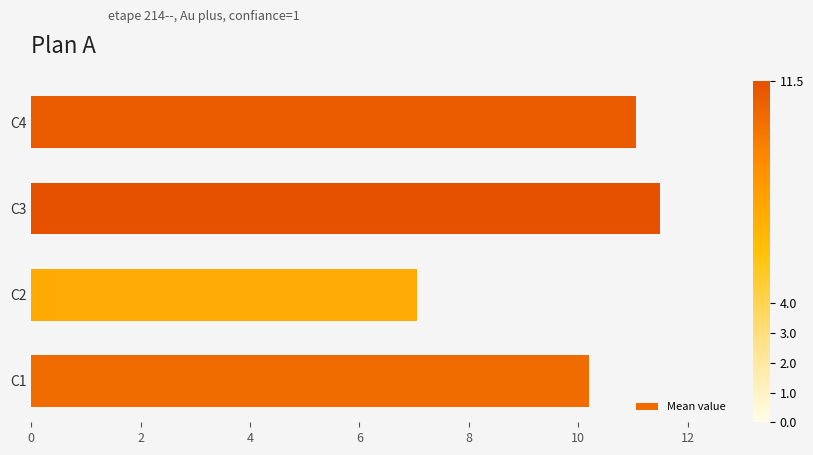

What is the difference between the maximum and second lowest values?

1.3